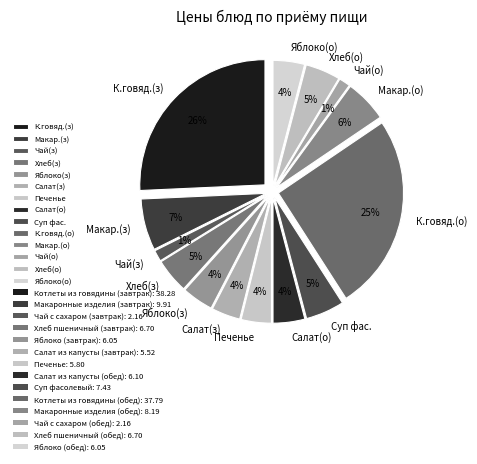

The Чай с сахаром (обед) slice represents 1% of the pie. True or false?

True